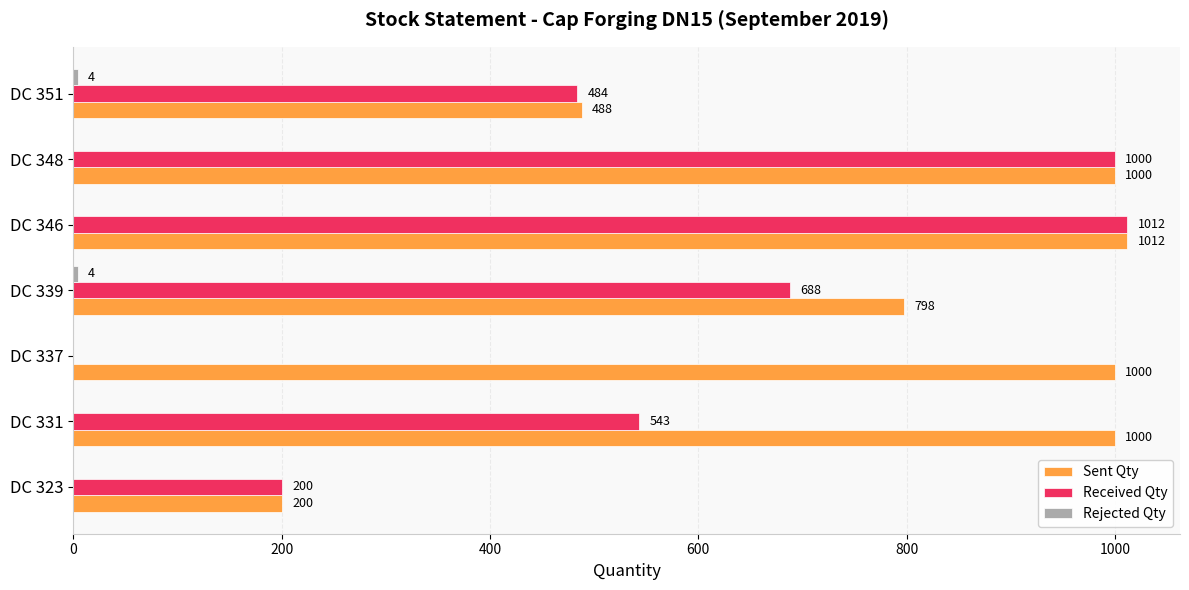

True or false: Sent Qty has a value of 1782 at DC 346.

False